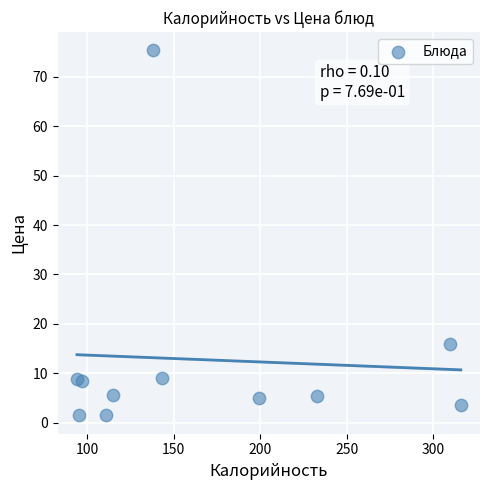

What is the range of X values (max minus min)?

222.0